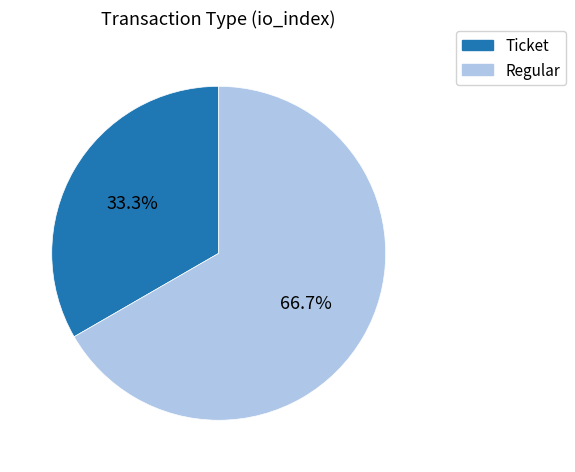

Is Ticket the majority of the pie?

No